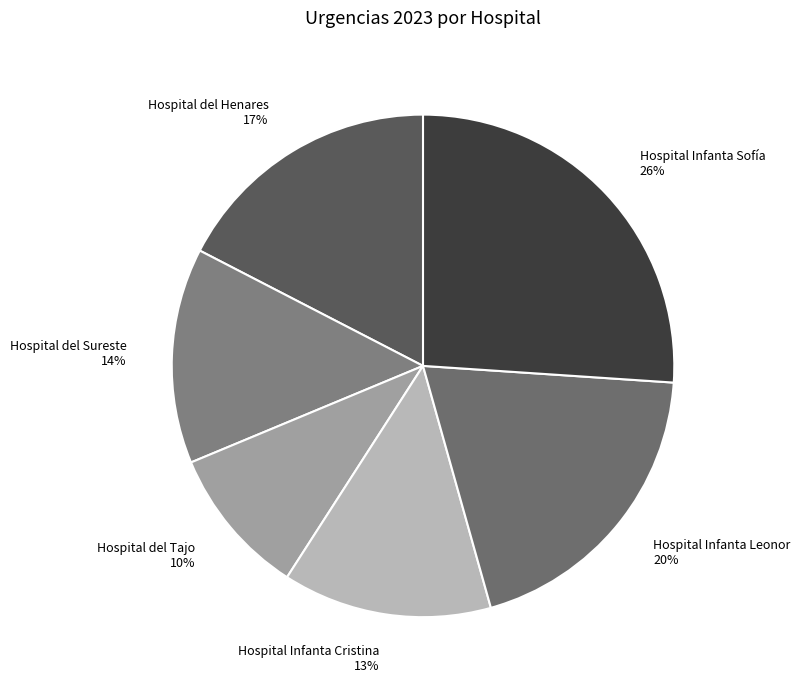

Is it true that Hospital del Henares is 17% of the pie?

True